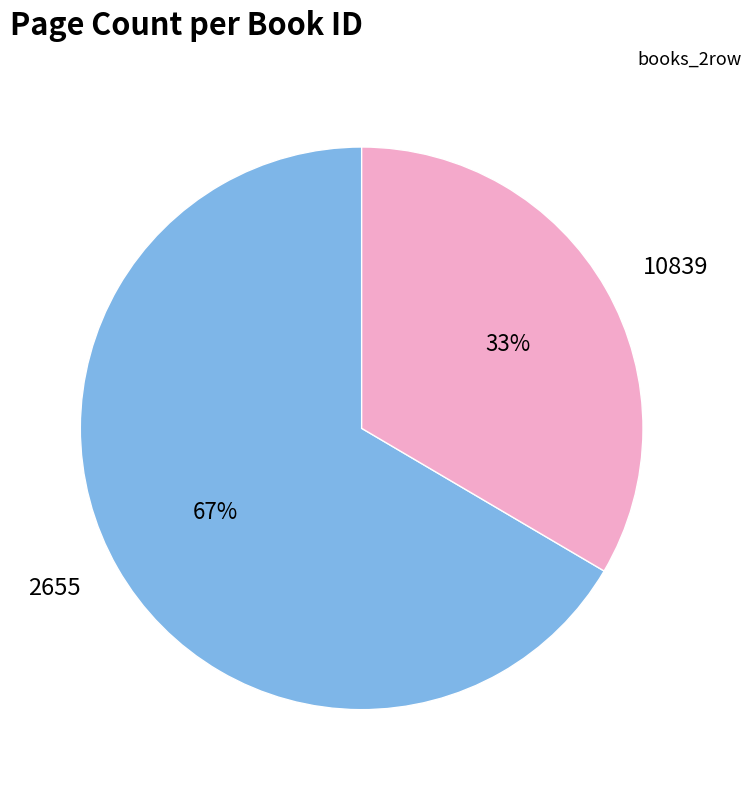

To the nearest percent, what is the combined percentage of 10839 and 2655?

100%